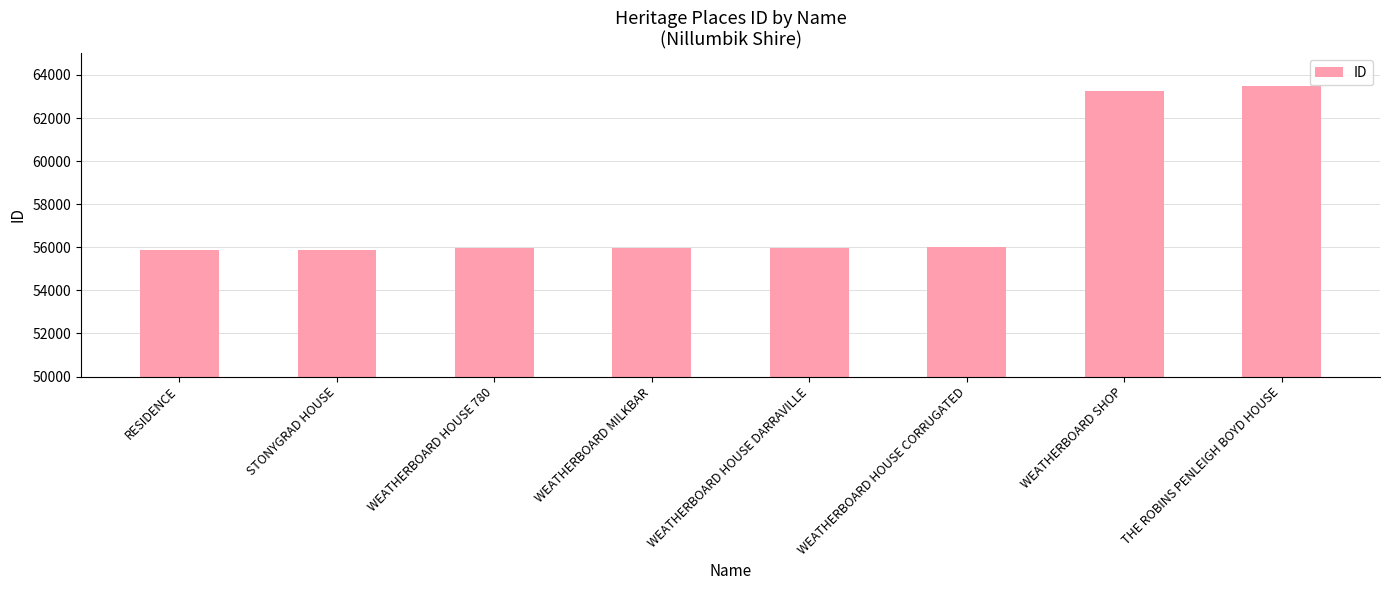

True or false: the data shows 13380 at WEATHERBOARD HOUSE CORRUGATED.

False